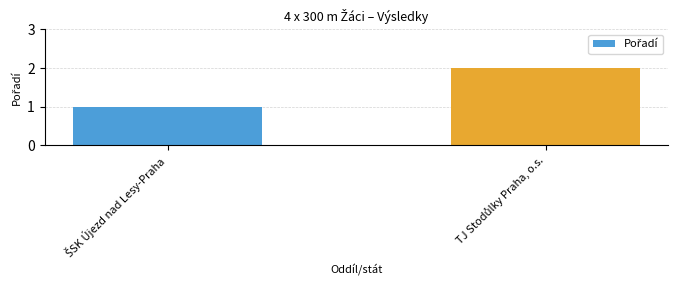

Reading right to left, what are all the values shown in this chart?

2	1